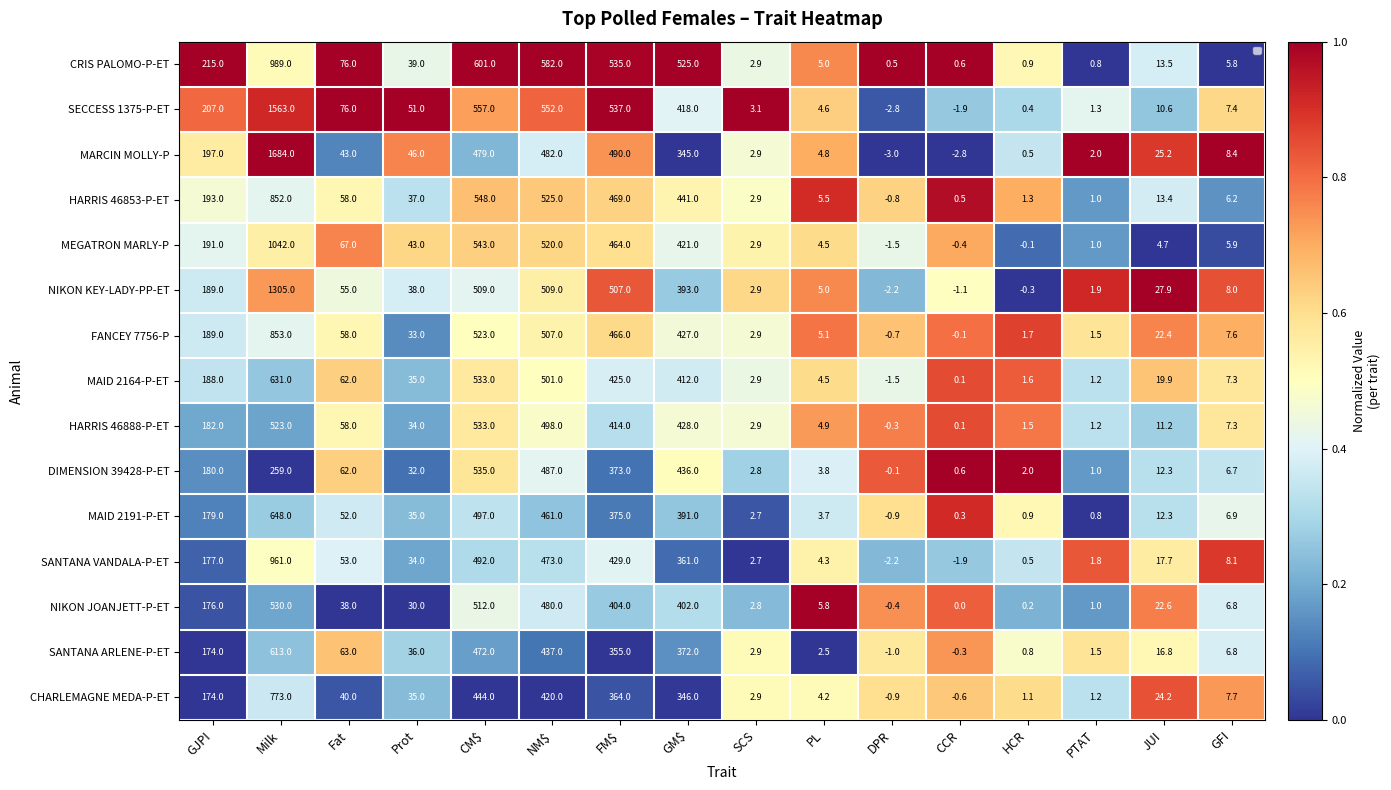

Count the number of data series in this chart.

15